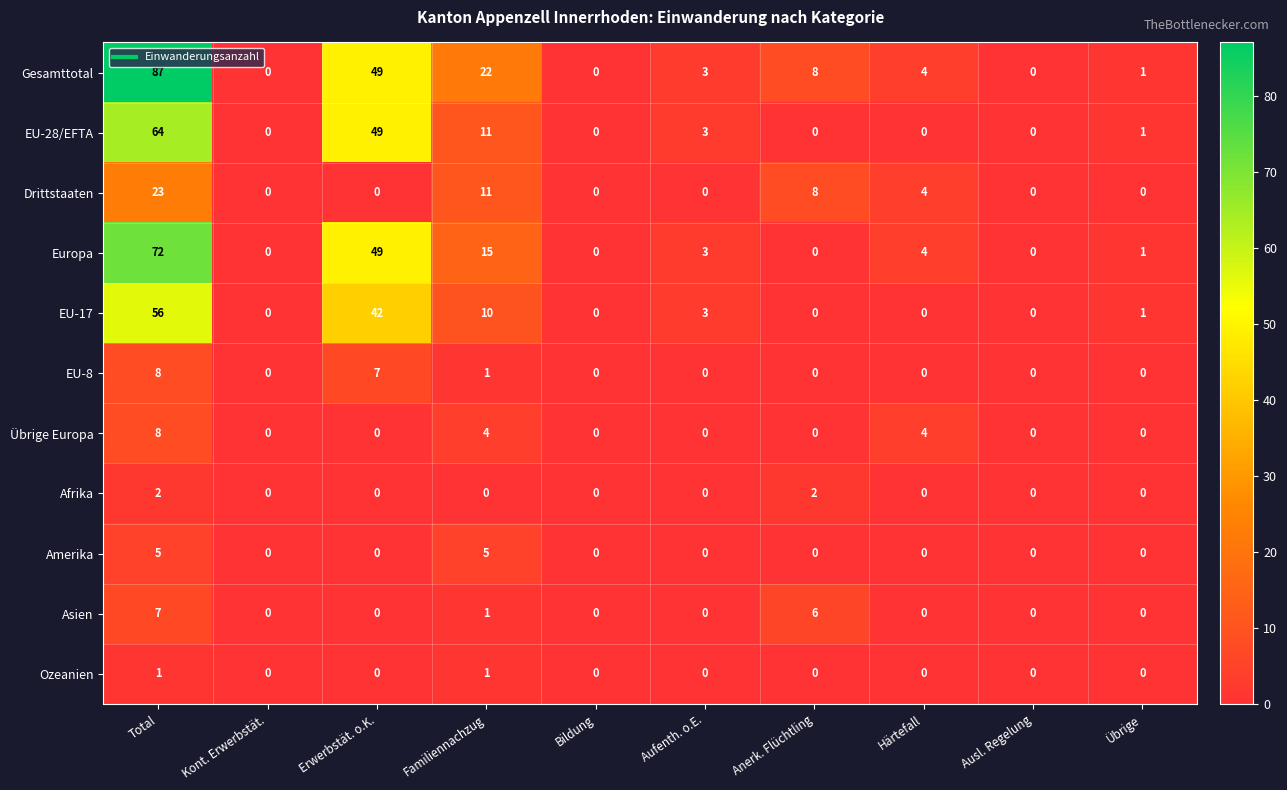

At how many categories does at least one series exceed 75?

1